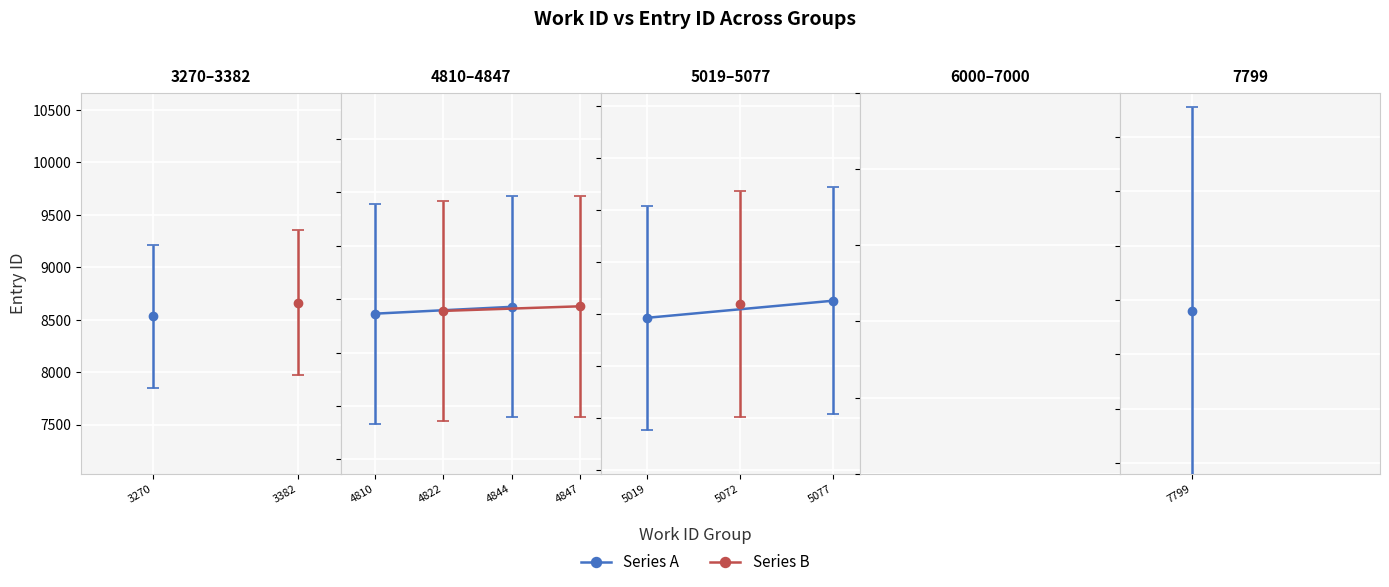

True or false: id has more than 1 interior local peaks.

False